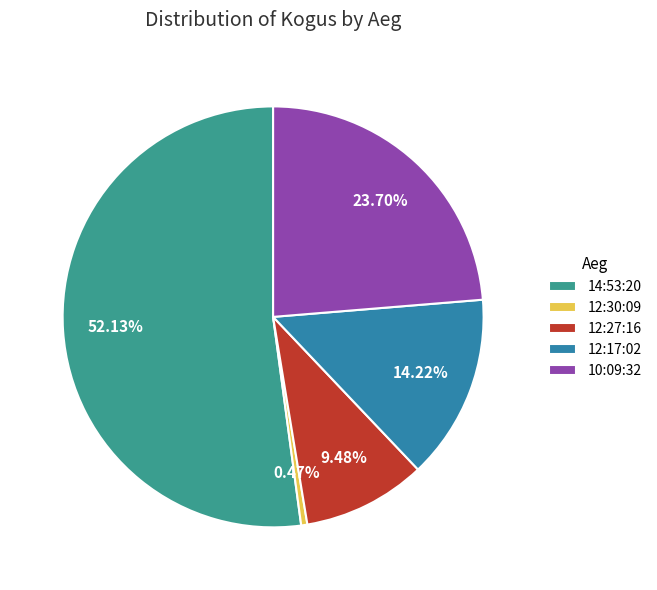

Rank the categories by value from highest to lowest.

14:53:20, 10:09:32, 12:17:02, 12:27:16, 12:30:09